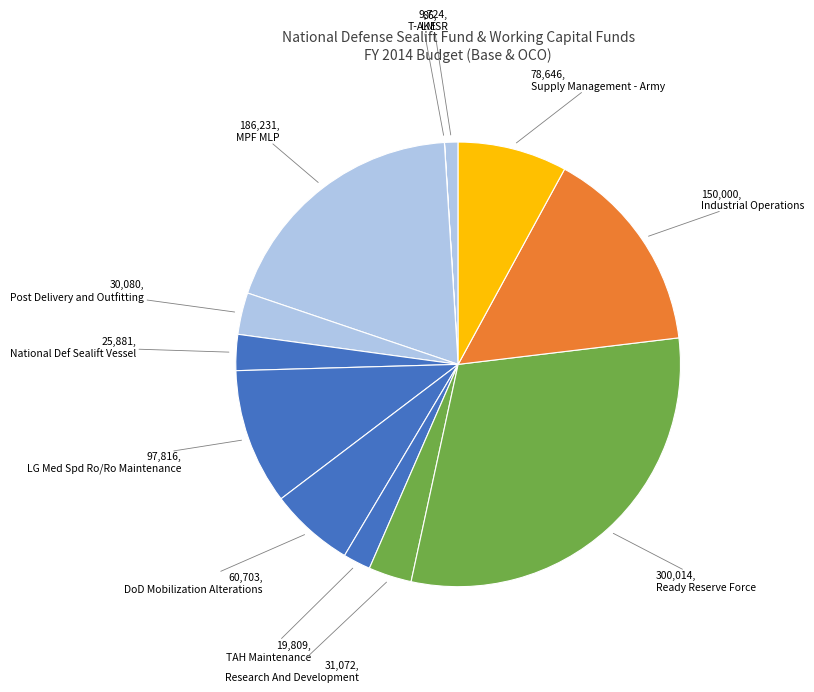

To the nearest percent, what portion does Post Delivery and Outfitting represent?

3%